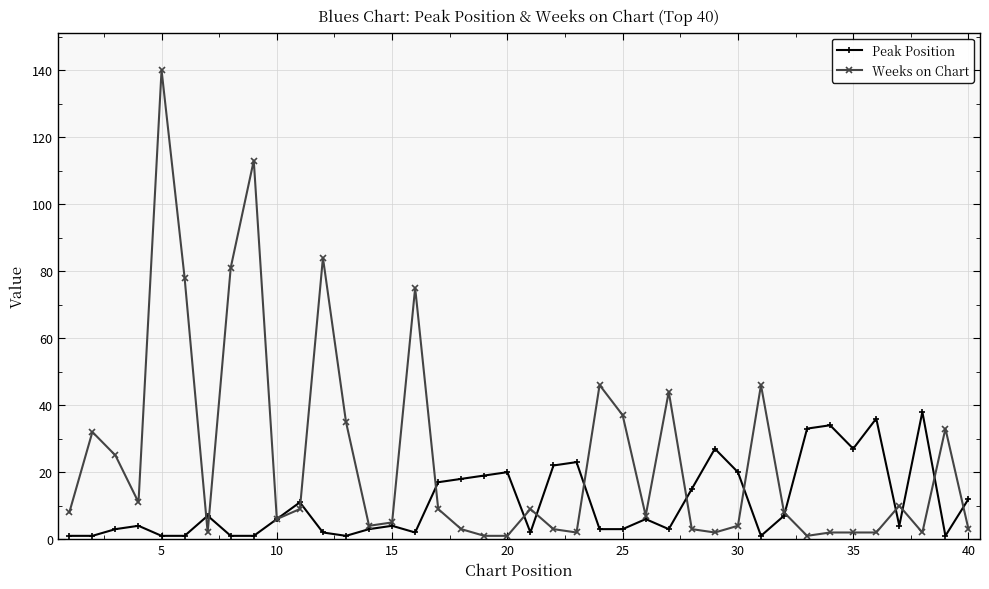

Which series has the largest total across all categories?

Weeks on Chart